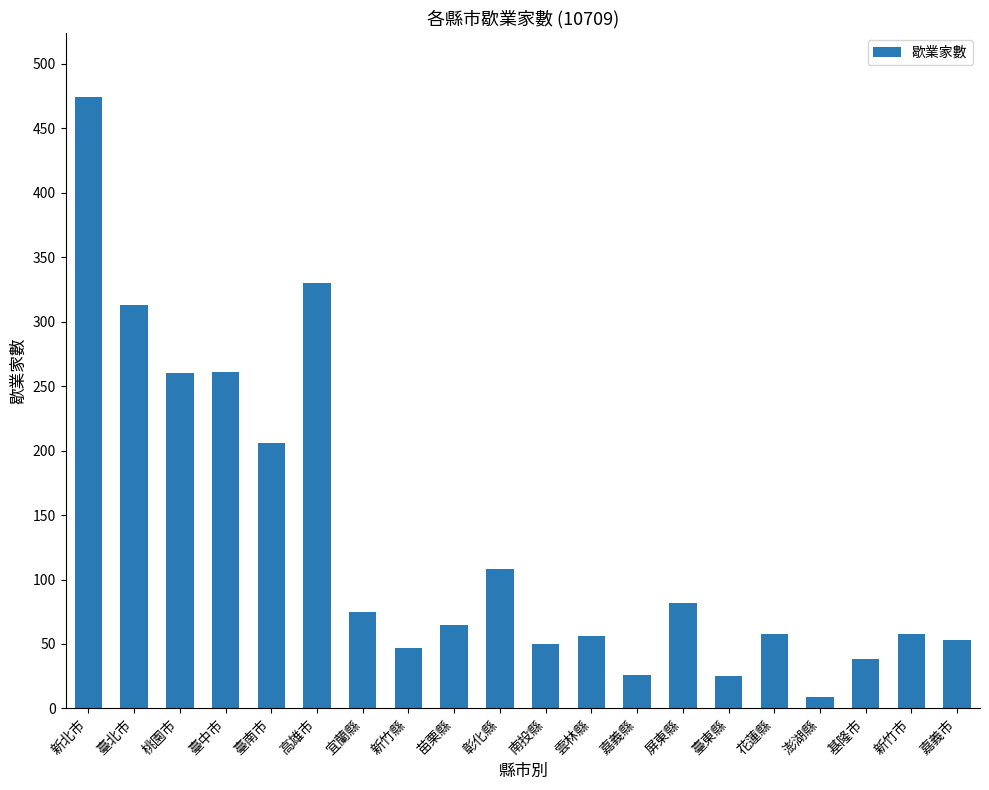

Which category has the lowest value across all series?

澎湖縣